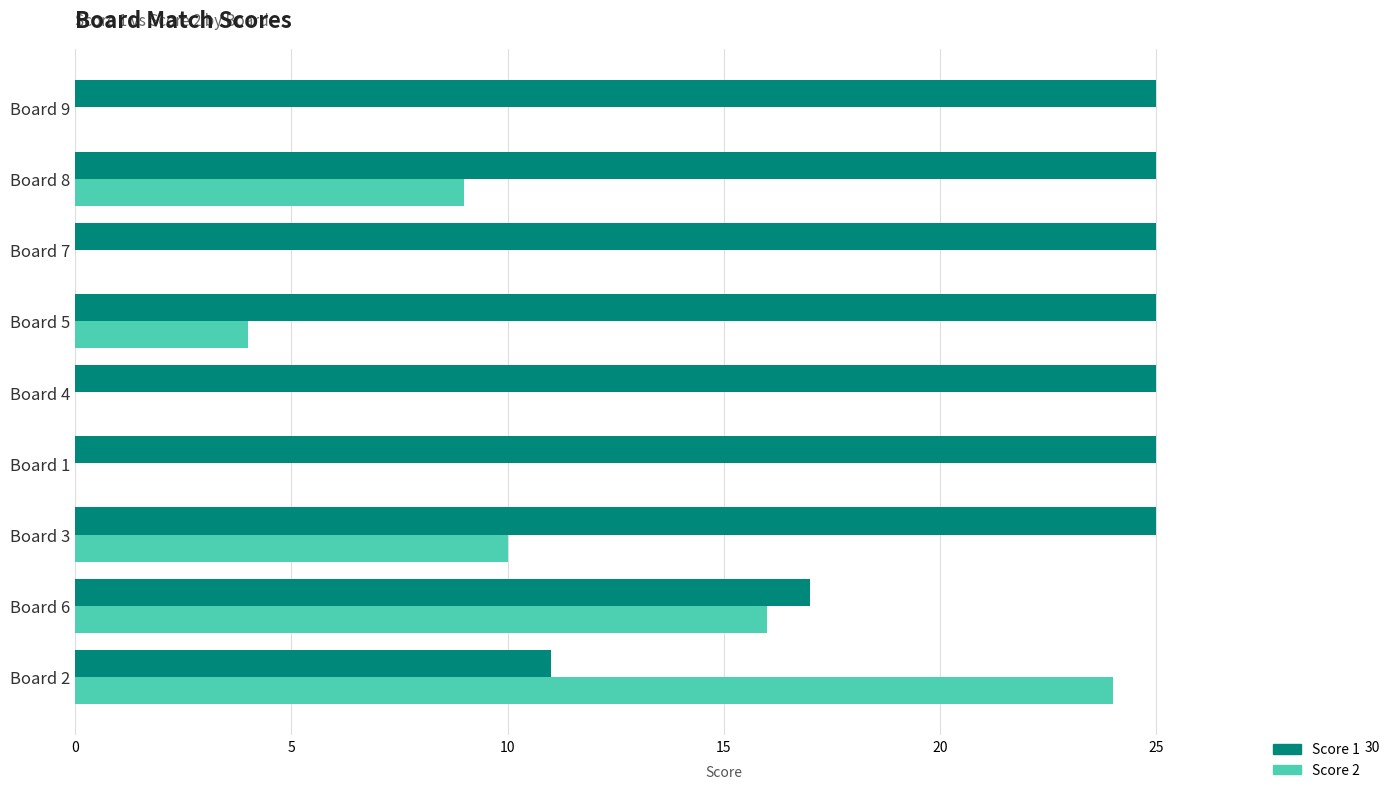

True or false: Score 2 has a value of 9 at Board 1.

False